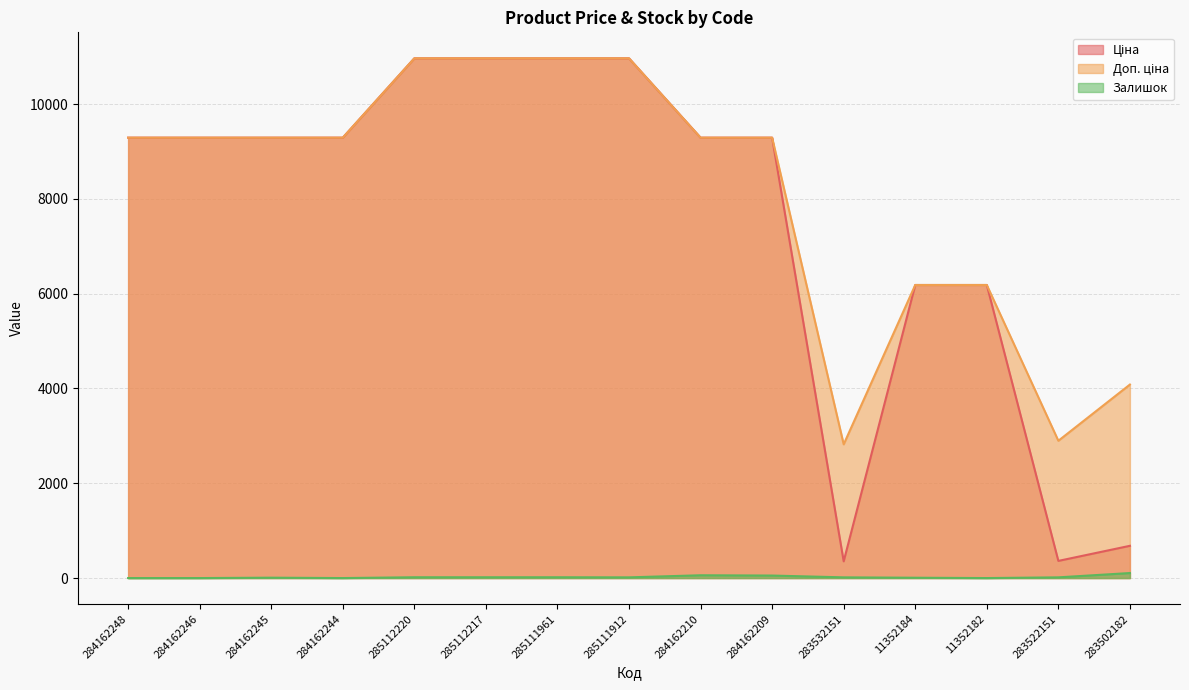

The value of Доп. ціна at 285112217 is 10964.4. True or false?

True